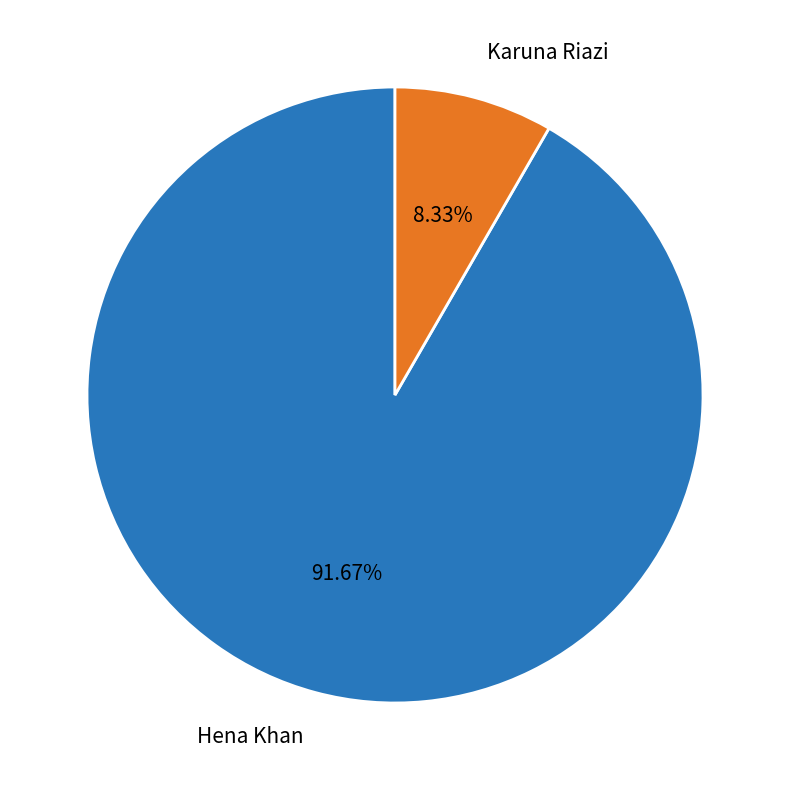

How many segments does this pie chart have?

2